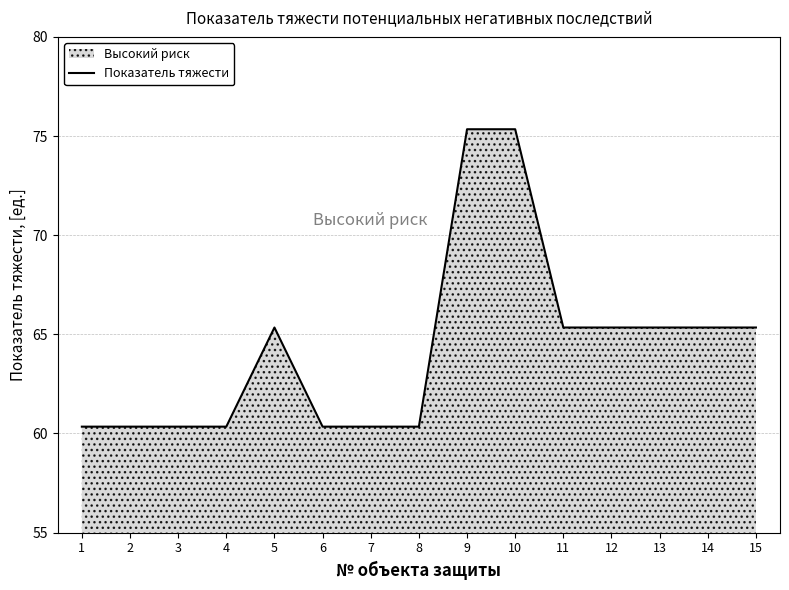

List the labels in order of value, smallest first.

1, 2, 3, 4, 6, 7, 8, 5, 11, 12, 13, 14, 15, 9, 10